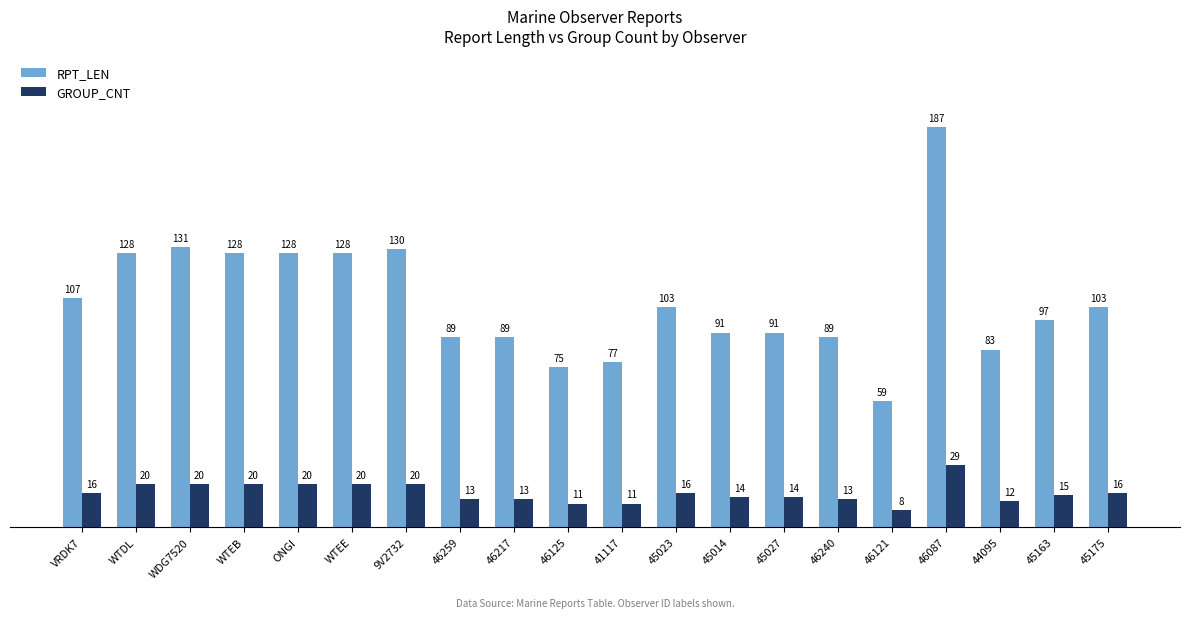

What is the minimum value for GROUP_CNT?

8